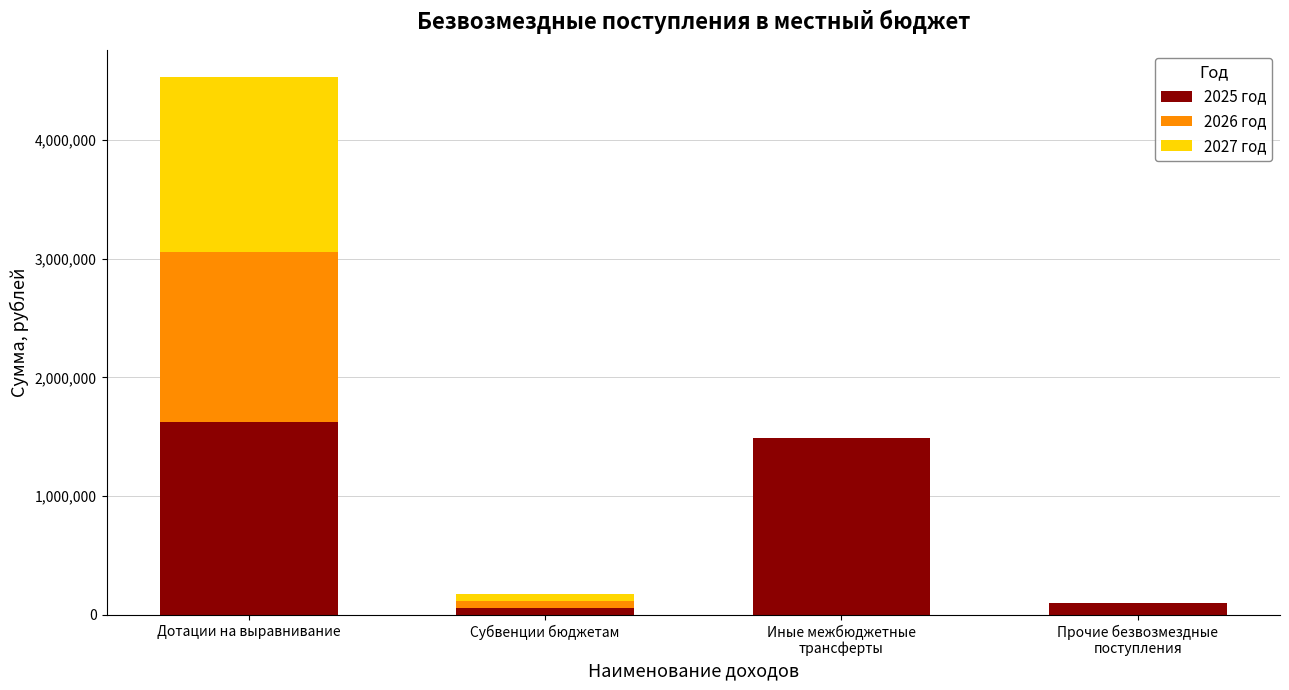

What is the difference between the 2025 год values at Иные межбюджетные
трансферты and Субвенции бюджетам?

1431775.2